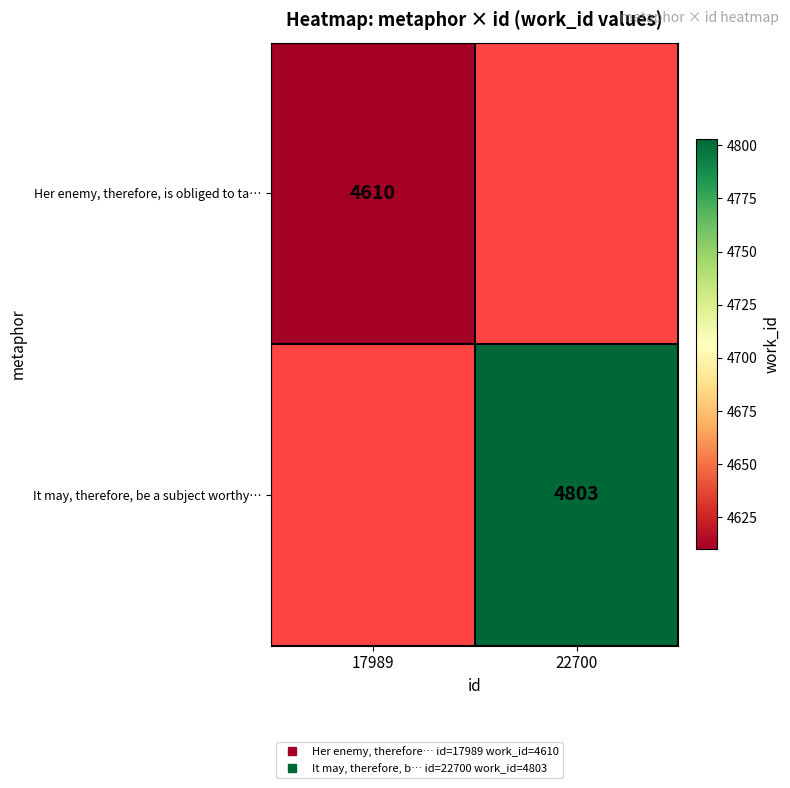

List the series in order of their overall mean, highest first.

Her enemy, therefore, is obliged to ta…, It may, therefore, be a subject worthy…